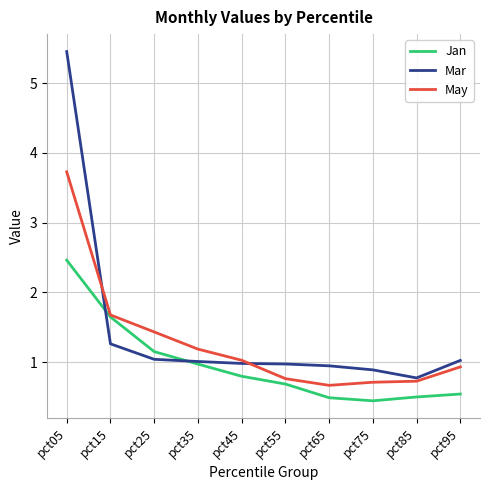

What is the spread (max minus min) of values at pct95?

0.5